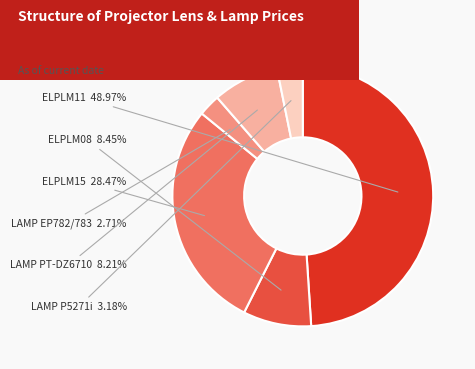

Which slice is the largest?

ELPLM11